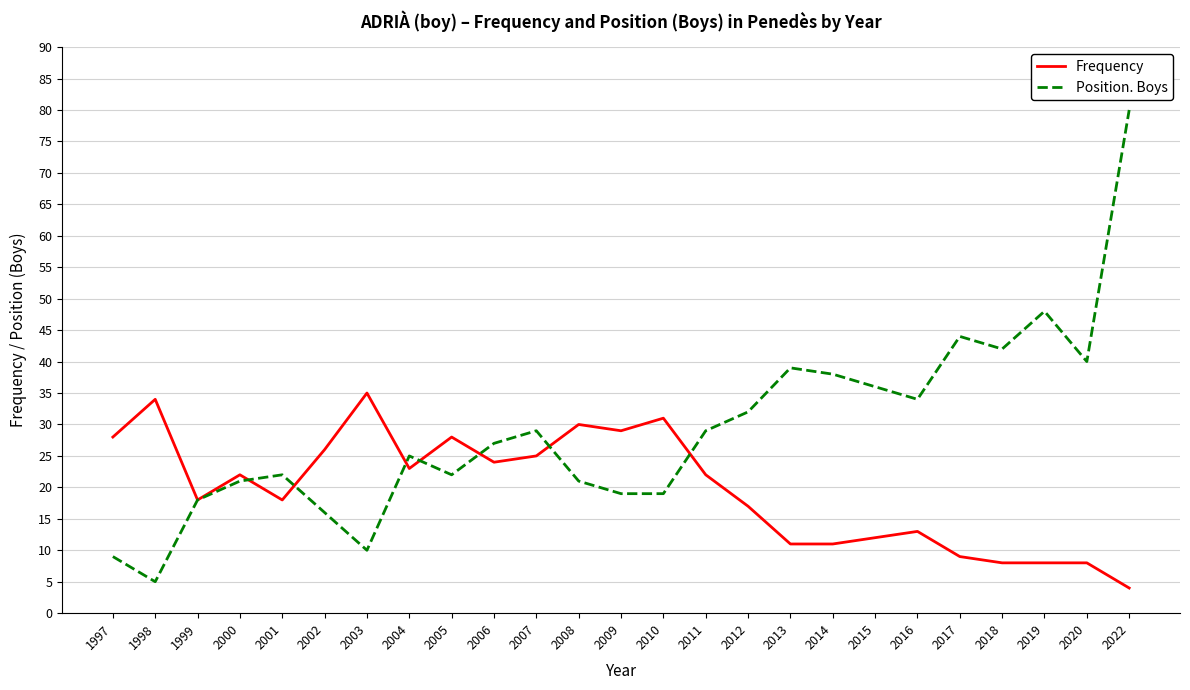

Which category has the lowest value in the Position. Boys series?

1998